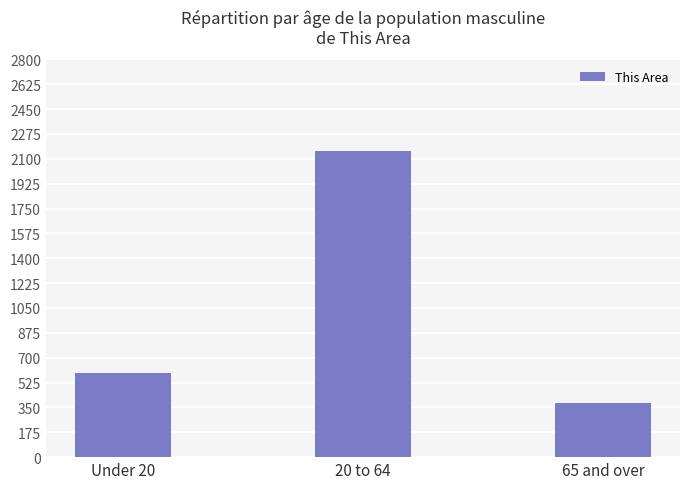

Where is the data nearest to the value 1267?

Under 20